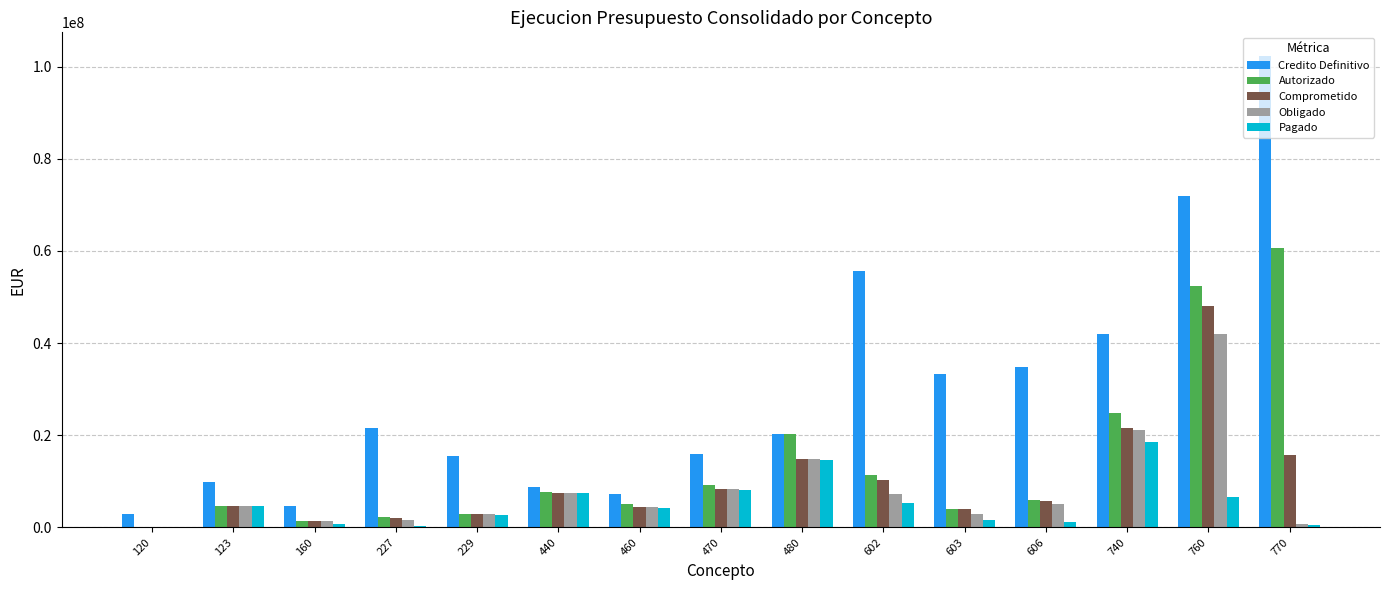

Between 440 and 606, which series saw the biggest shift?

Credito Definitivo